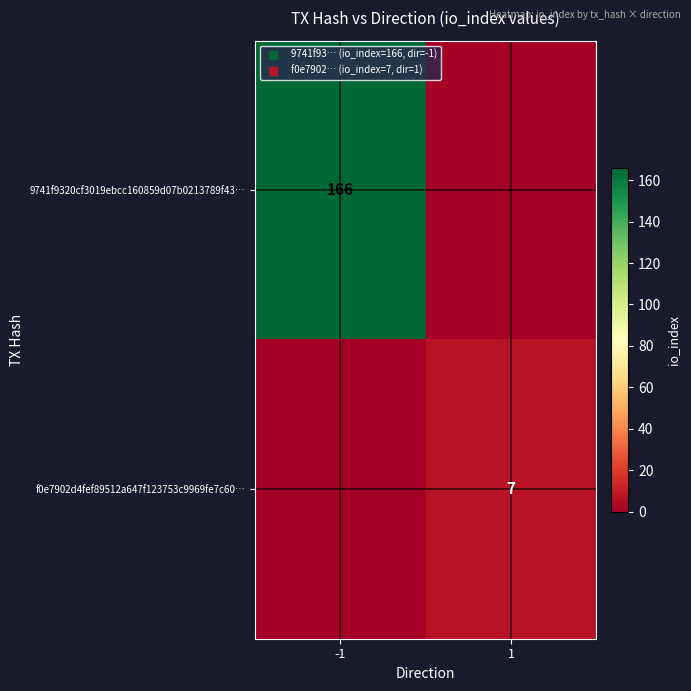

What is the sum of the 9741f9320cf3019ebcc160859d07b0213789f43… values at 1 and -1?

166